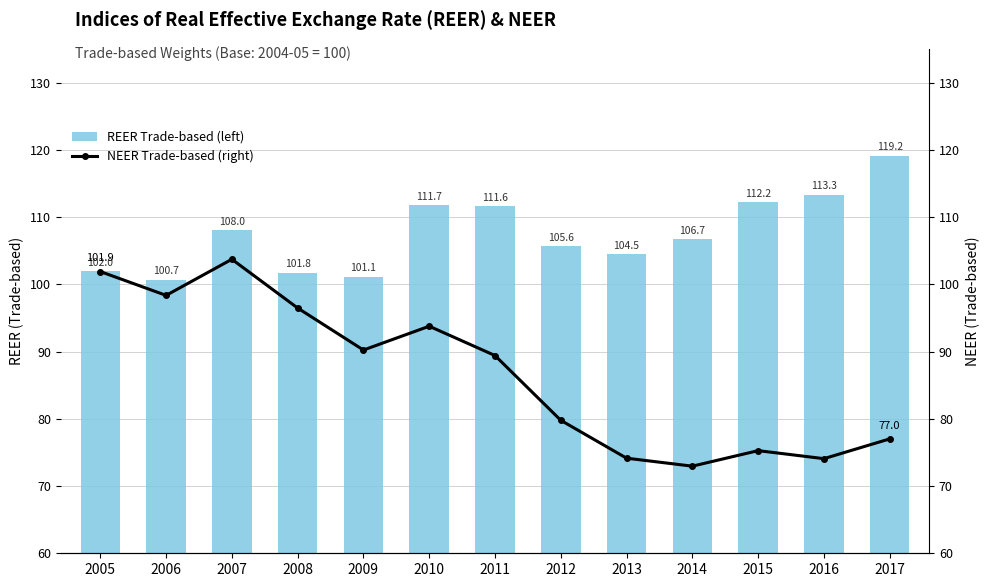

Where does the NEER Trade-based (right) series first go above 89?

2005